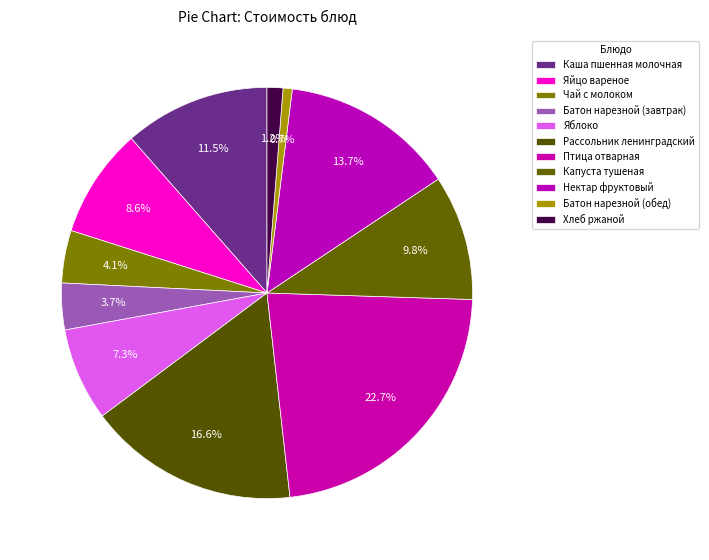

To the nearest percent, what percentage of the pie is Батон нарезной (завтрак)?

4%